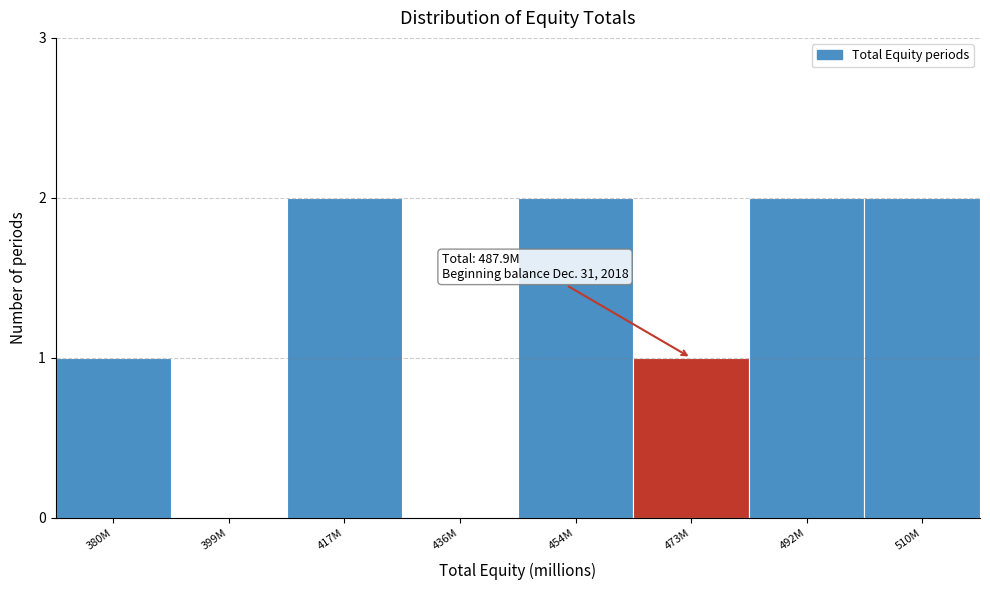

Reading right to left, transcribe all the data shown in this chart.

510M=2	492M=2	473M=1	454M=2	436M=0	417M=2	399M=0	380M=1